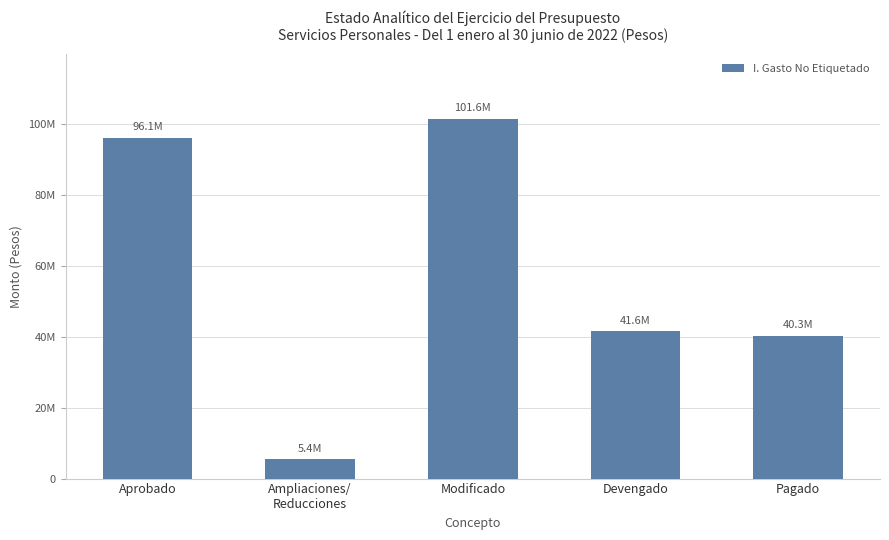

Are the bars horizontal?

No